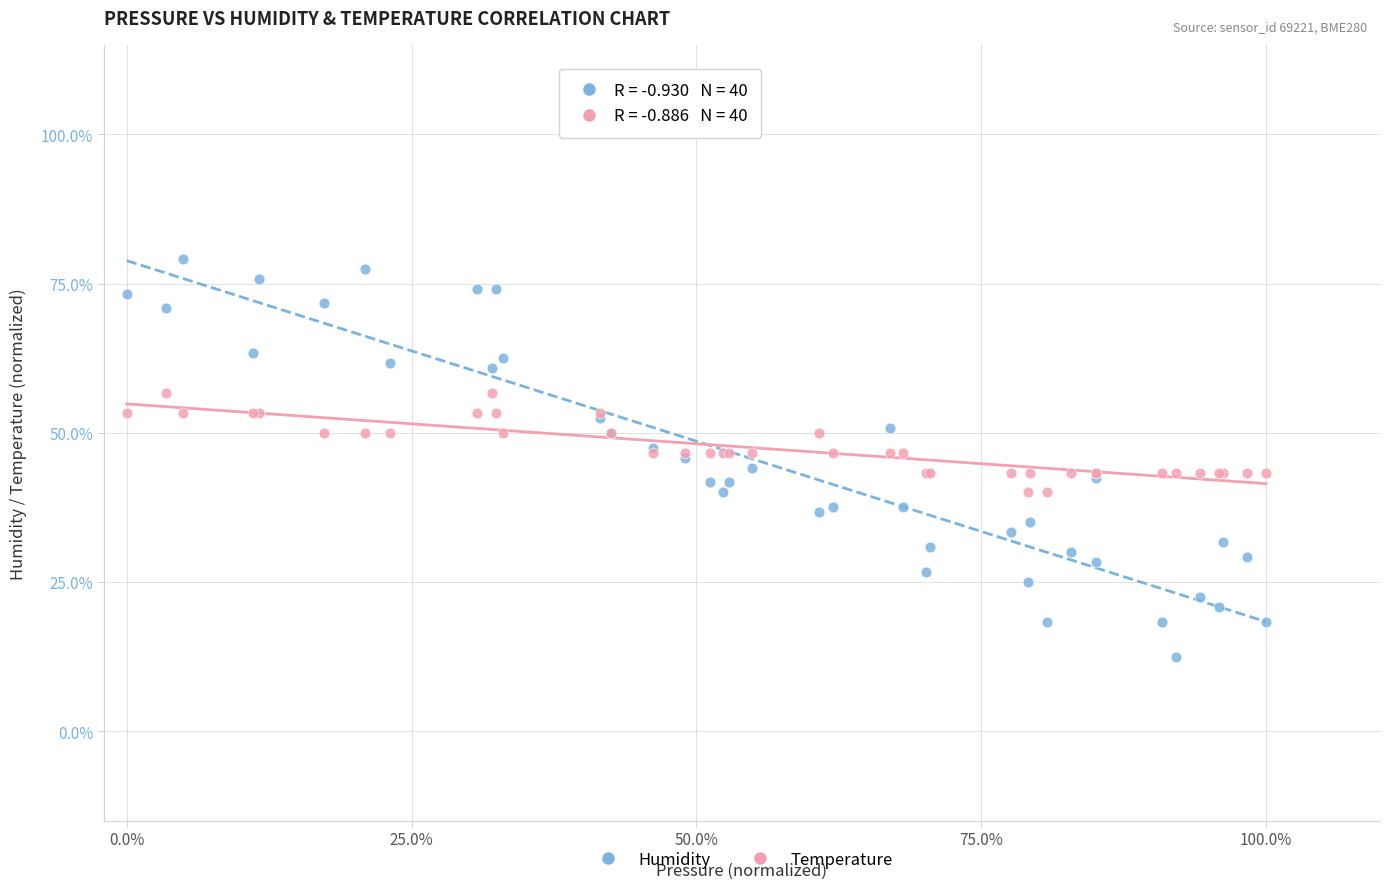

Which series reaches the minimum Y coordinate?

Humidity